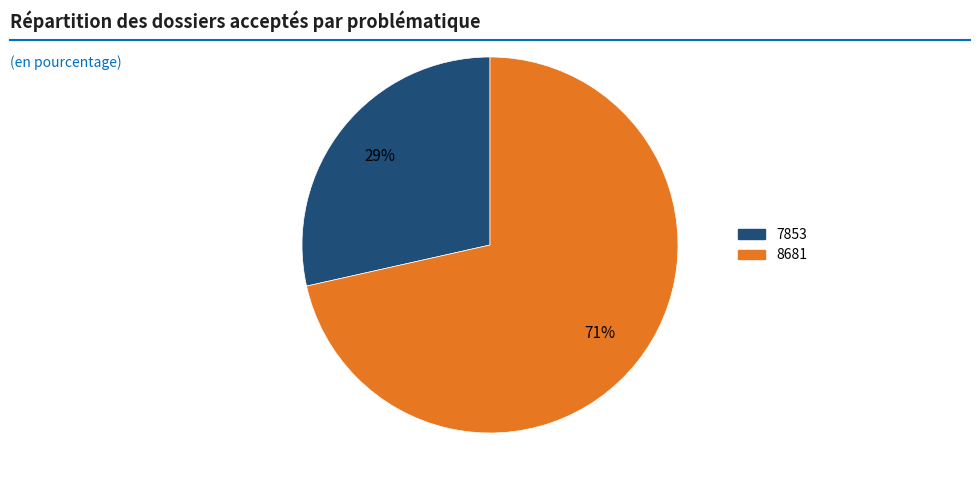

Is there a majority slice in this chart?

Yes